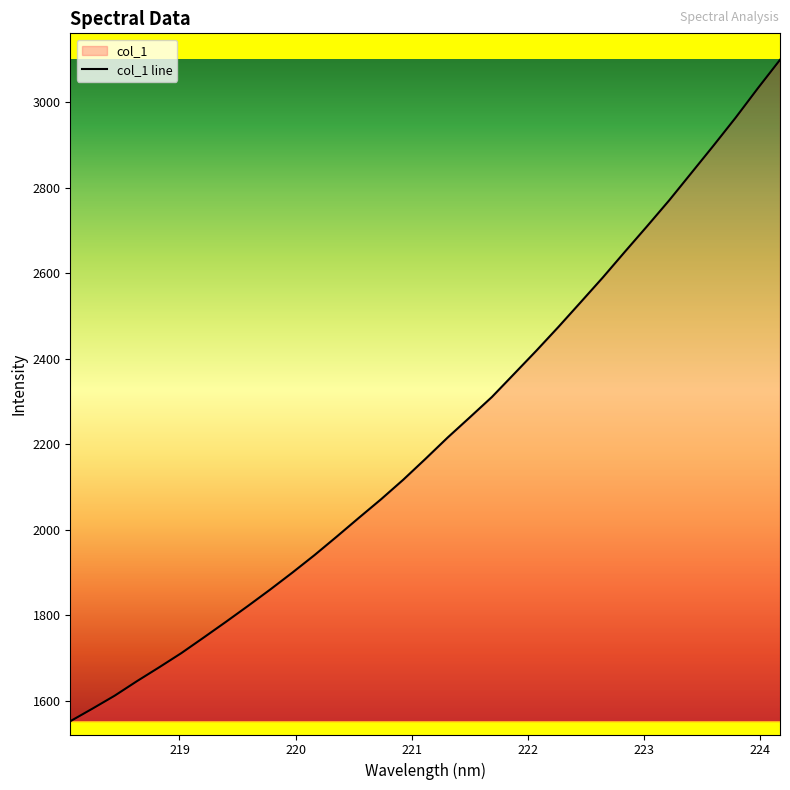

What is the minimum value shown in the chart?

1551.9